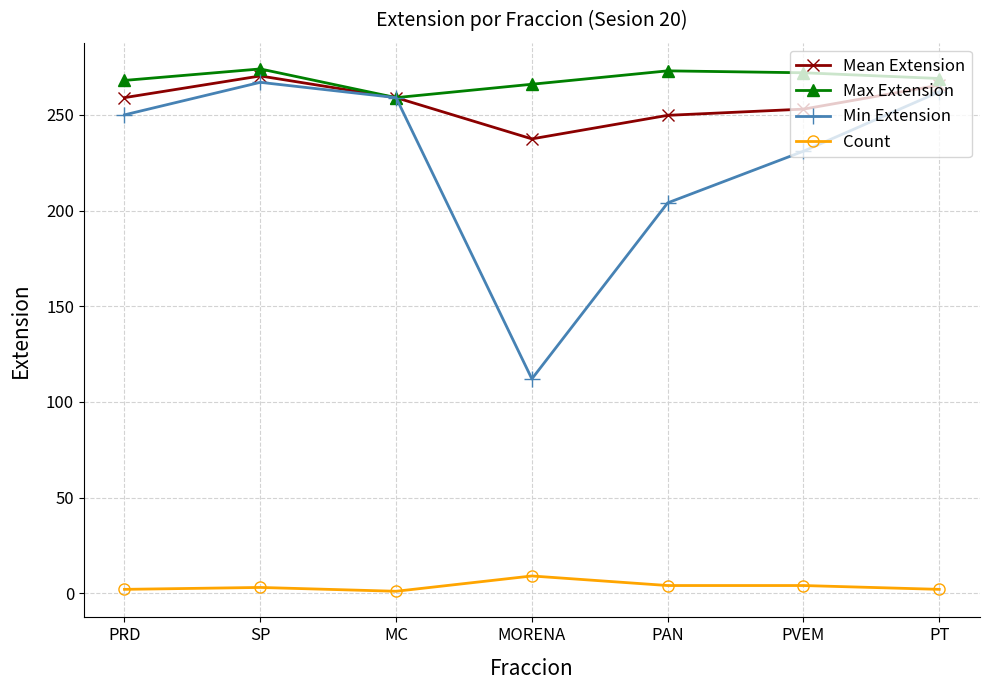

What is the lowest value of the Min Extension series?

112.0